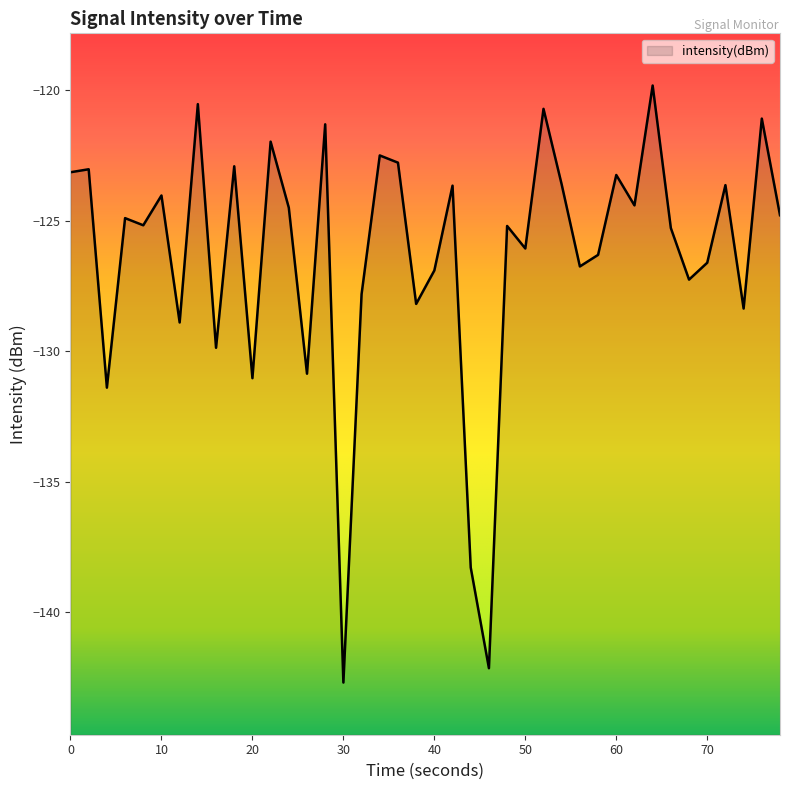

What is the average value?

-126.3